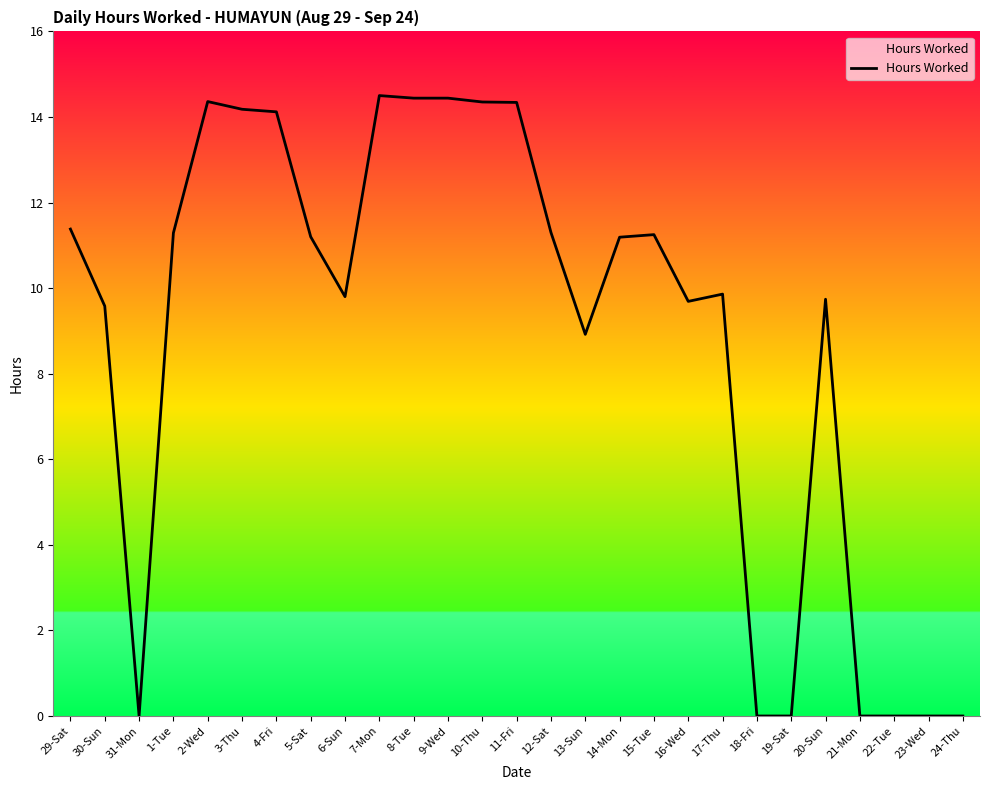

What is the difference between the maximum and second lowest values?

14.5